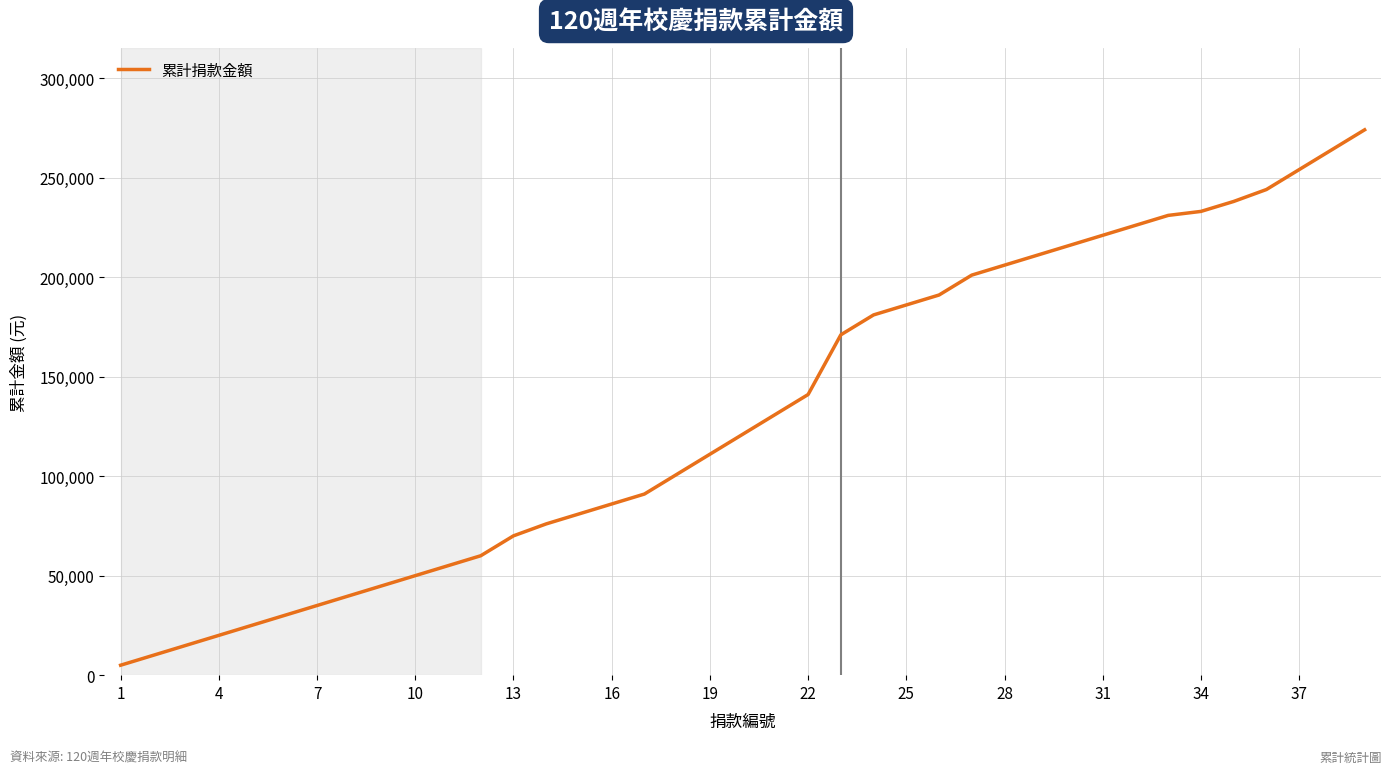

What is the greatest value displayed?

274000